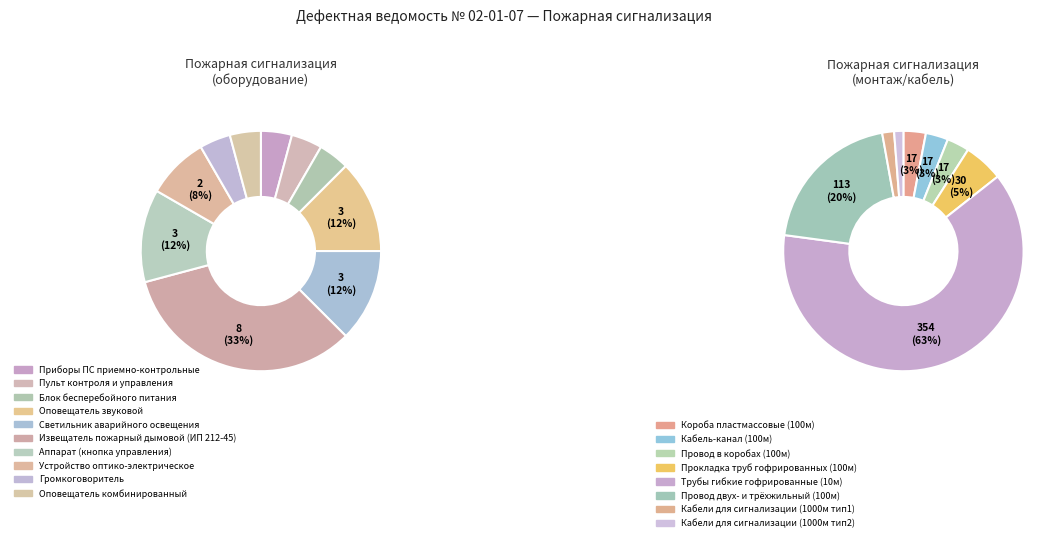

Does Светильник аварийного освещения account for over 50% of the chart?

No